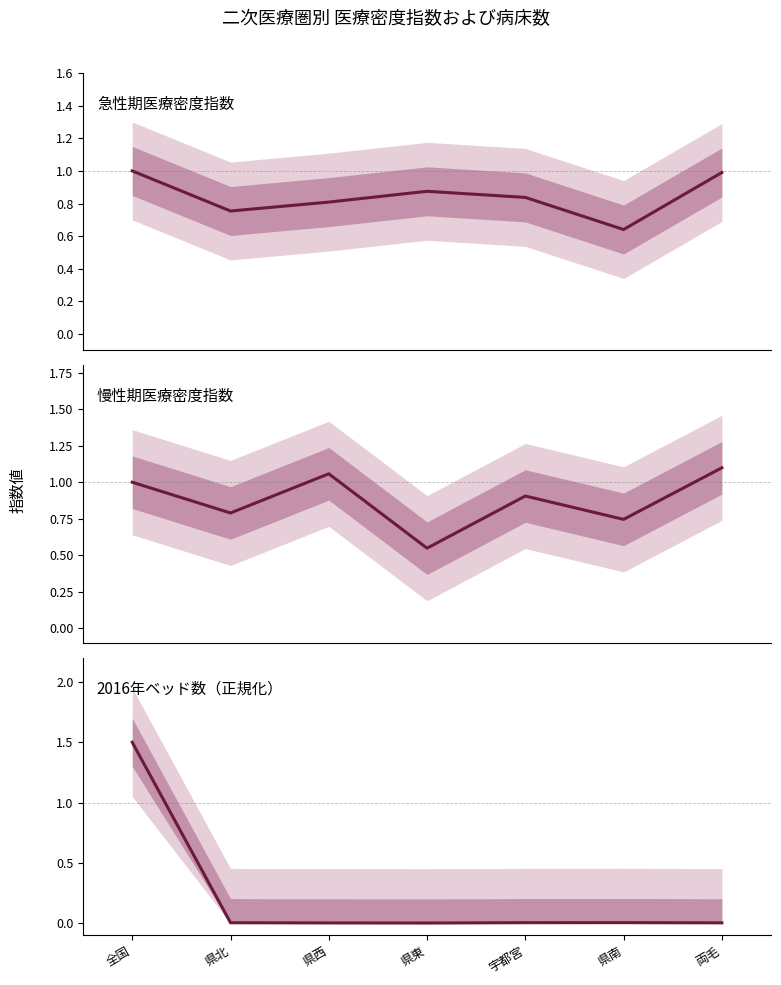

Does the chart have visible grid lines?

No